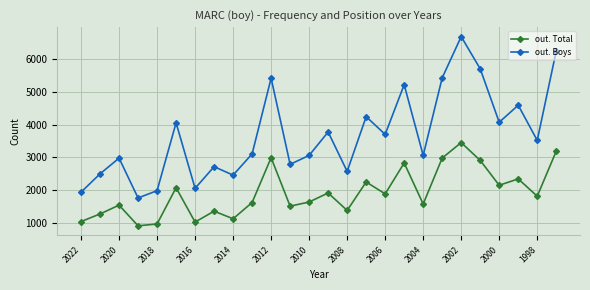

What is the sum of all out. Boys values?

95704